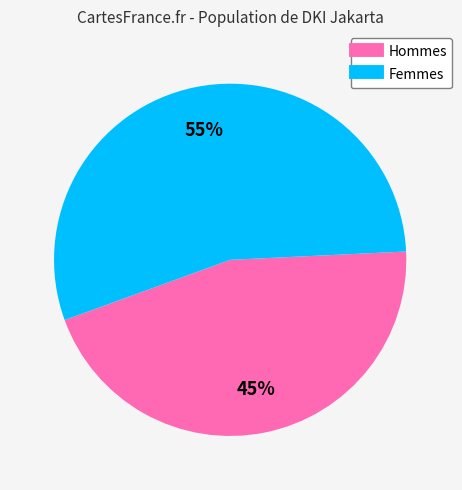

To the nearest percent, what is the difference between the largest and smallest slice percentages?

10%